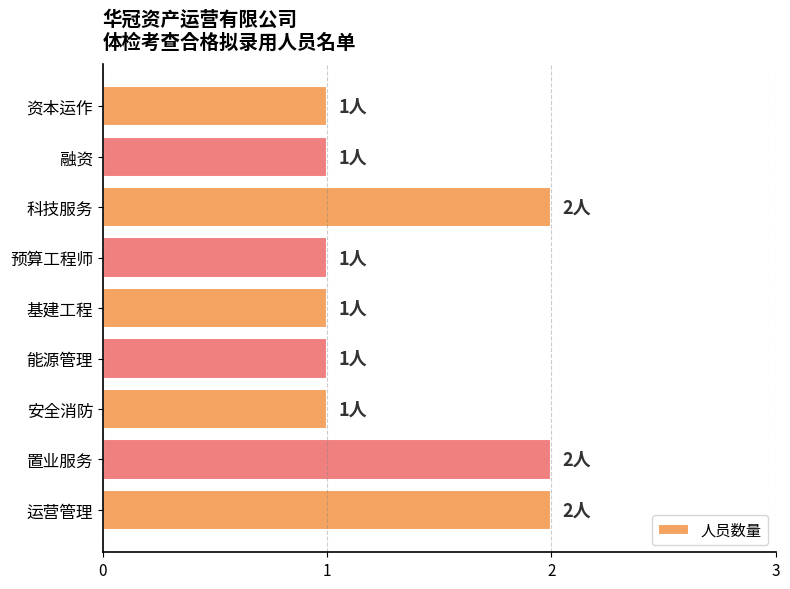

Reading top to bottom, transcribe all the data shown in this chart.

1	1	2	1	1	1	1	2	2